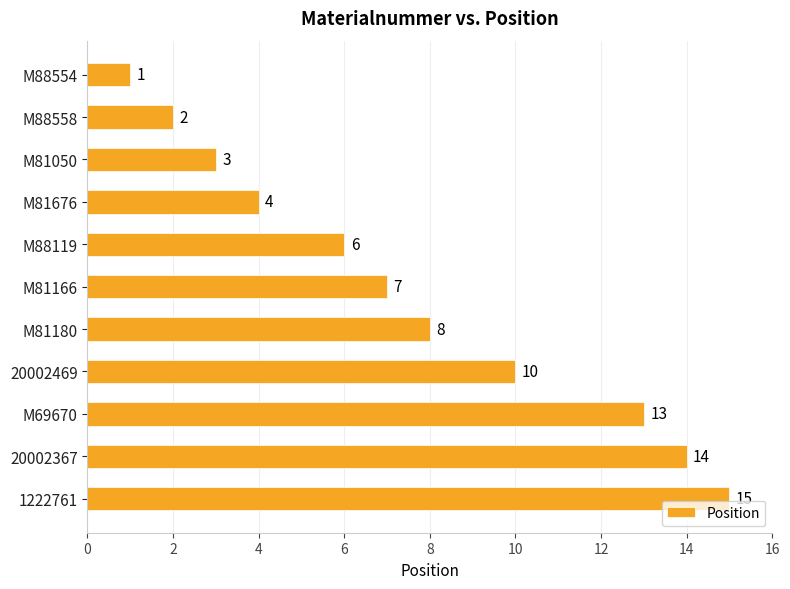

What is the ratio of the value at 20002469 to the value at M69670?

0.8